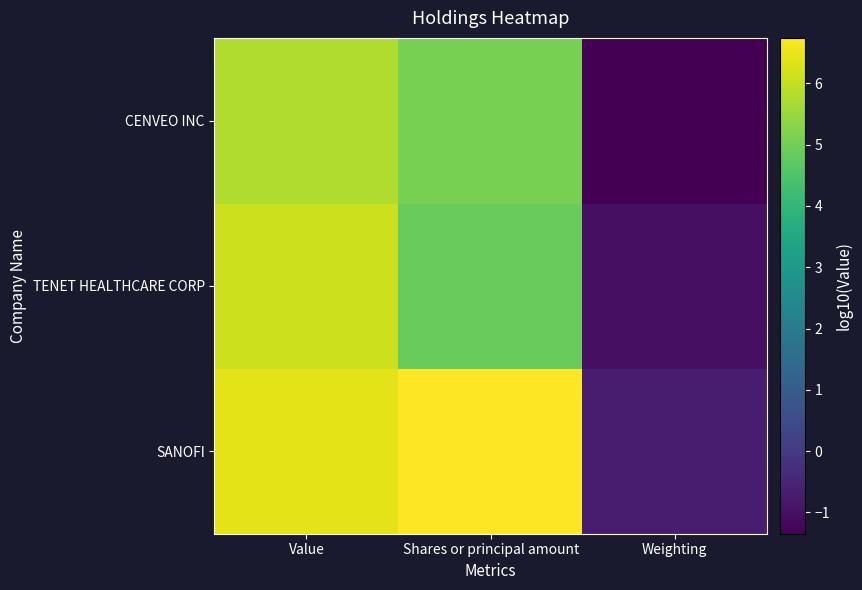

At Value, list the series in order from smallest to largest.

CENVEO INC, TENET HEALTHCARE CORP, SANOFI